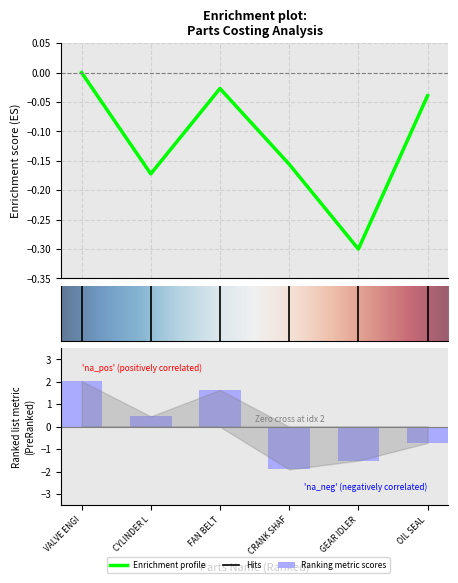

At which label is the value closest to 0?

VALVE ENGI